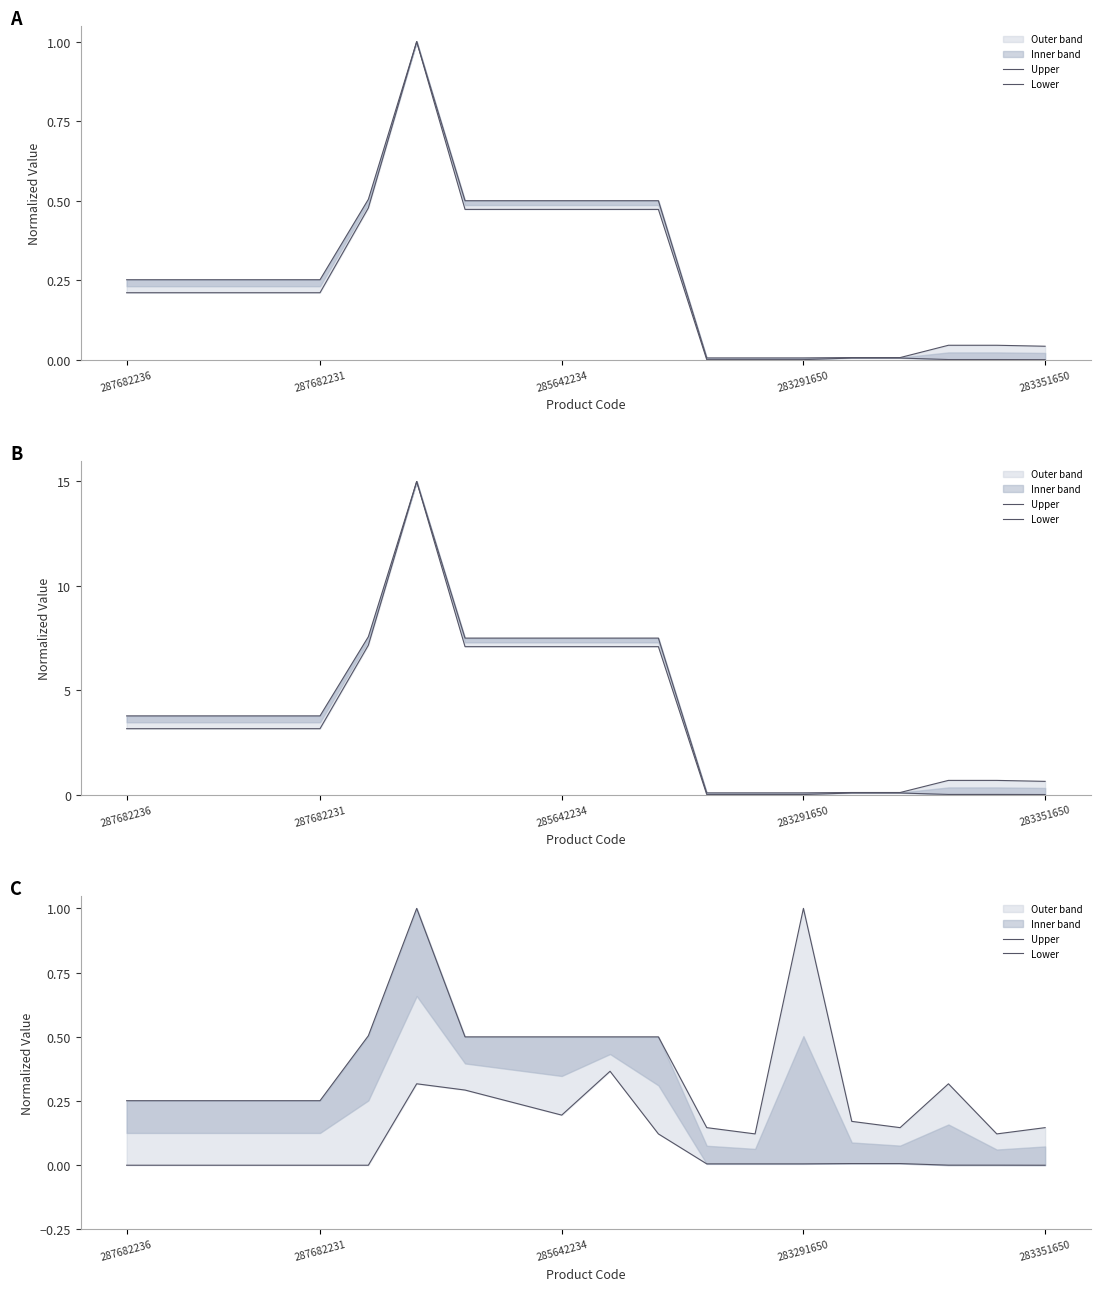

What is the label of the 4th point from the left?

283291650